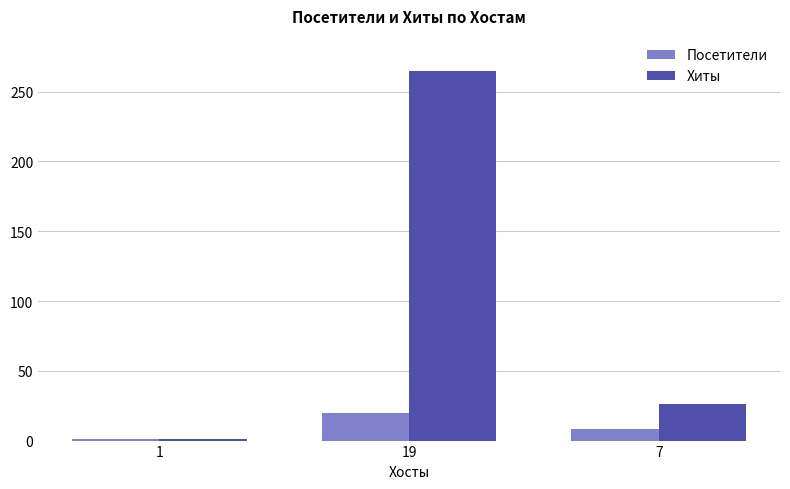

What is the label of the 3rd bar from the left?

7